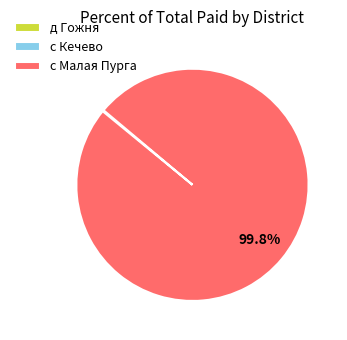

Which slice is the largest?

с Малая Пурга